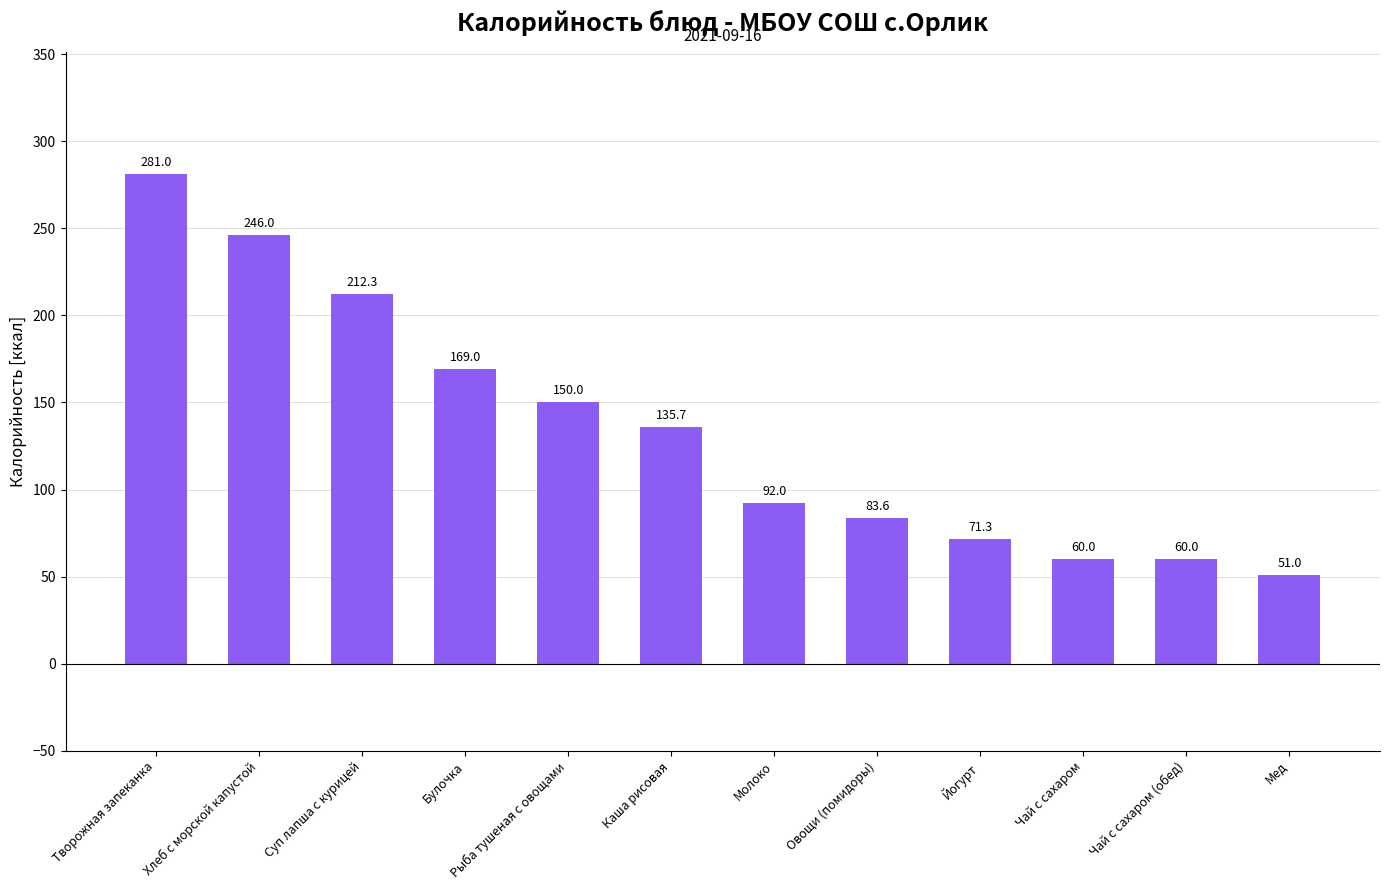

What position from the left is Йогурт?

9